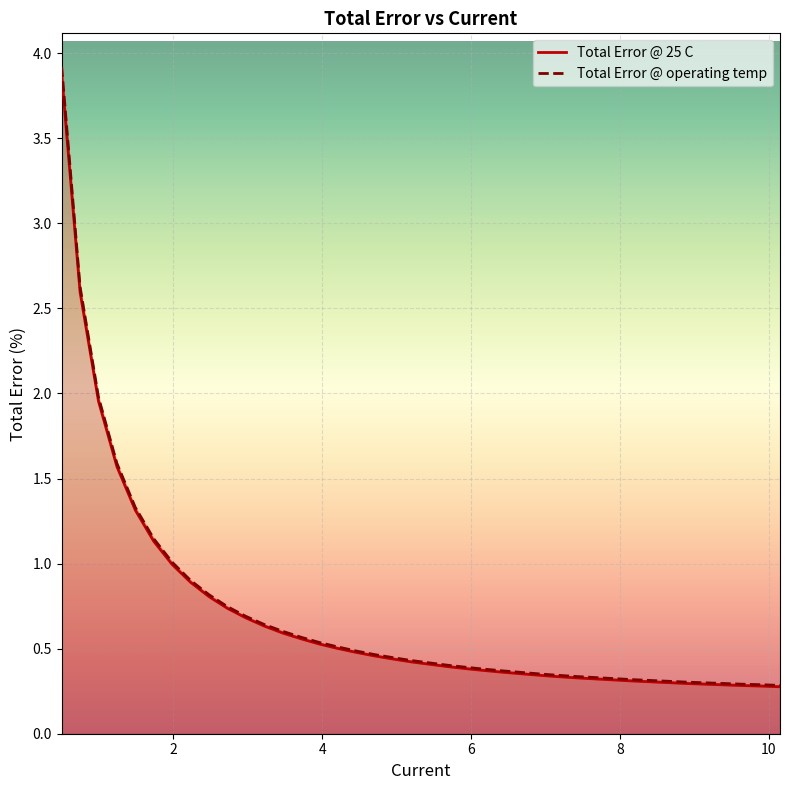

Which series has the largest range (max minus min)?

Total Error @ operating temp